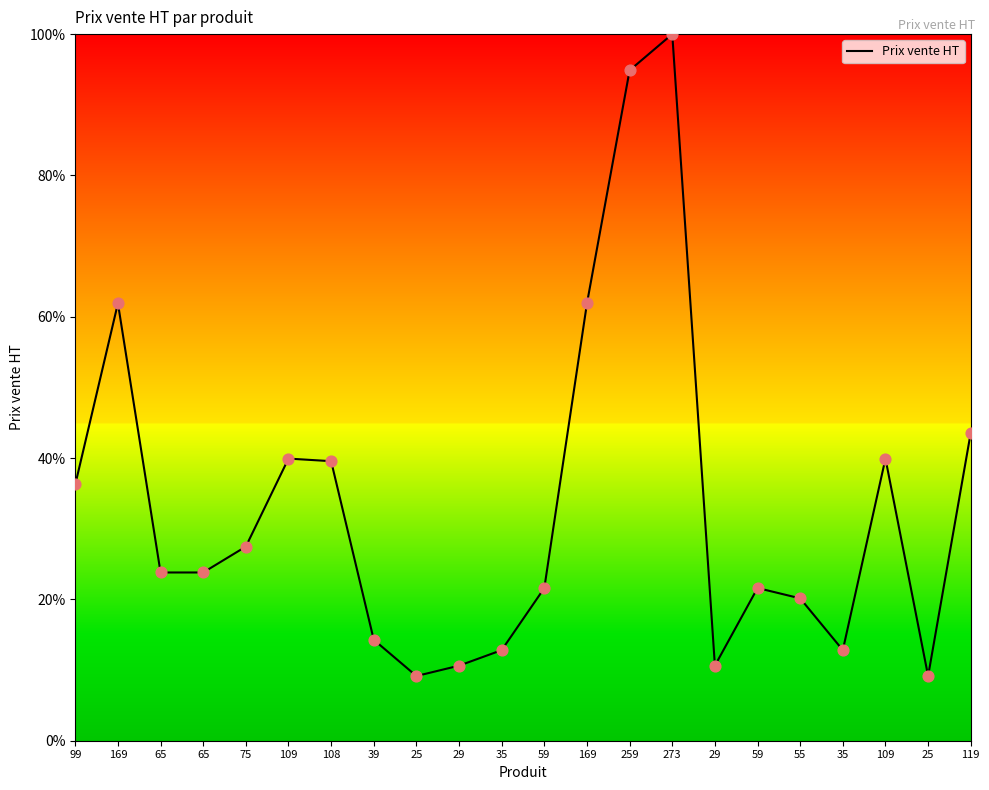

What is the ratio of the value at 39 to the value at 25?

1.6